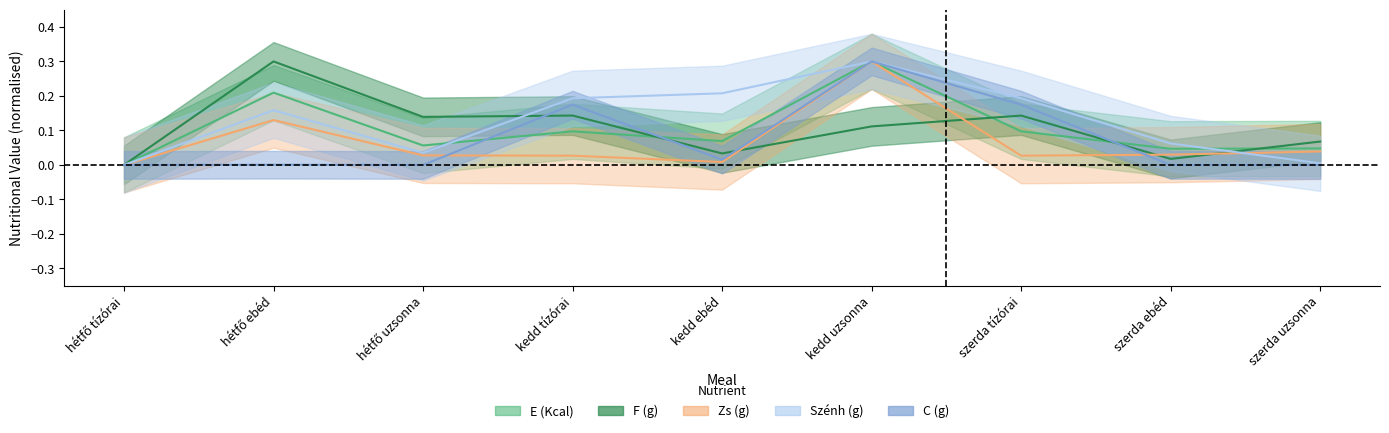

Rank the categories by C_g value from highest to lowest.

kedd uzsonna, kedd tízórai, szerda tízórai, kedd ebéd, hétfő ebéd, hétfő tízórai, hétfő uzsonna, szerda ebéd, szerda uzsonna